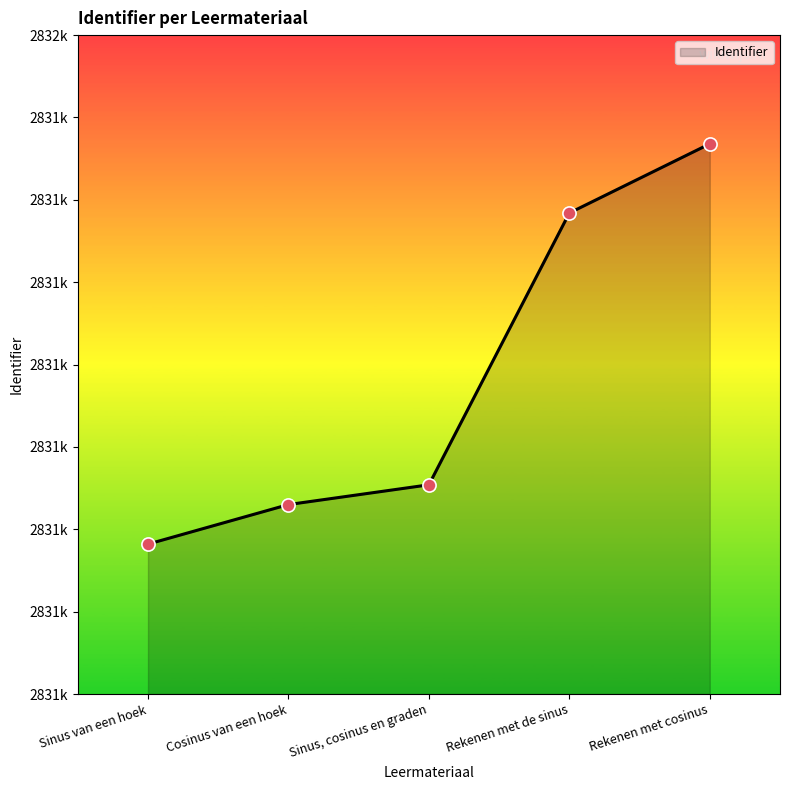

Which has a higher value, Rekenen met de sinus or Sinus van een hoek?

Rekenen met de sinus